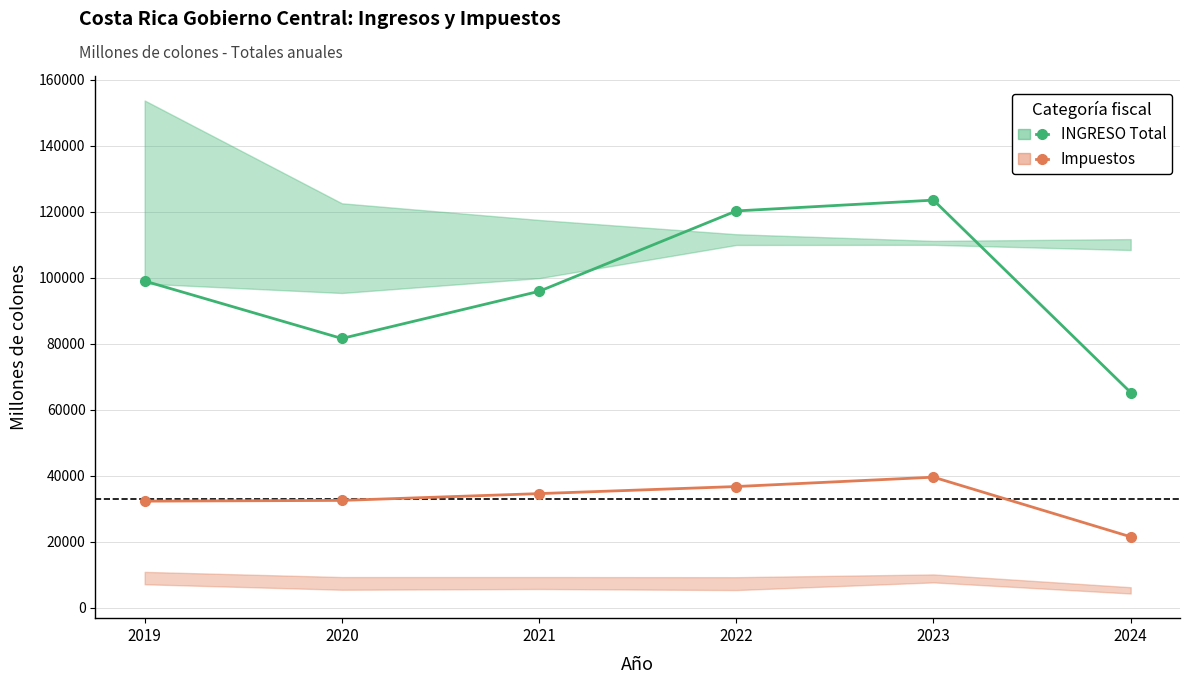

Does the chart have visible grid lines?

Yes